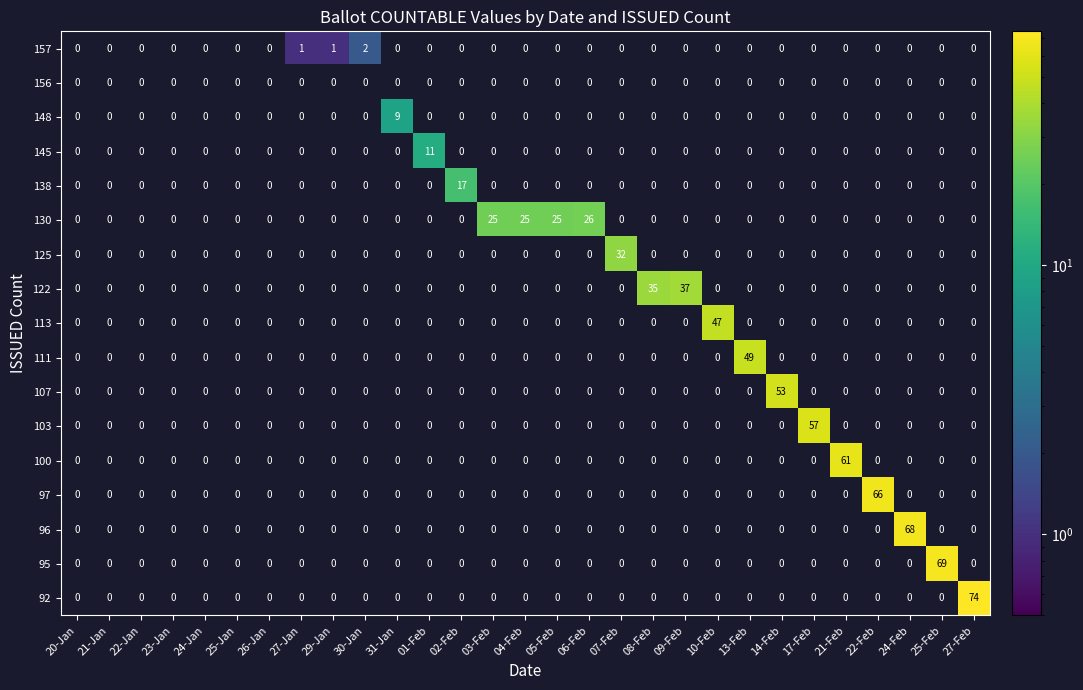

What is the maximum value for 148?

9